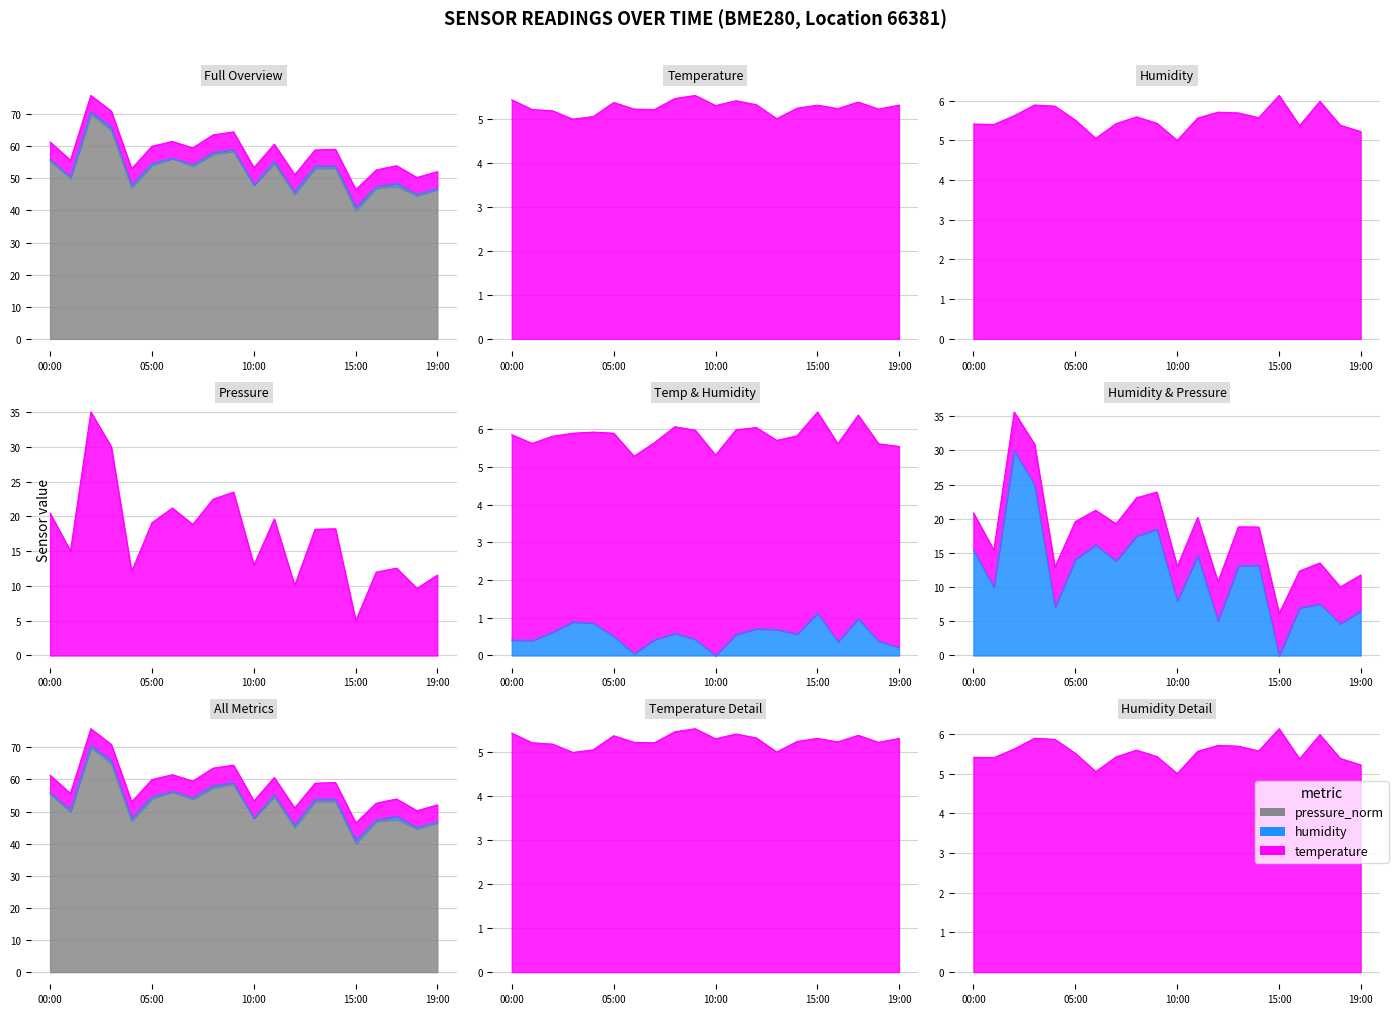

Which has a higher value, 12:00 or 17:00?

17:00